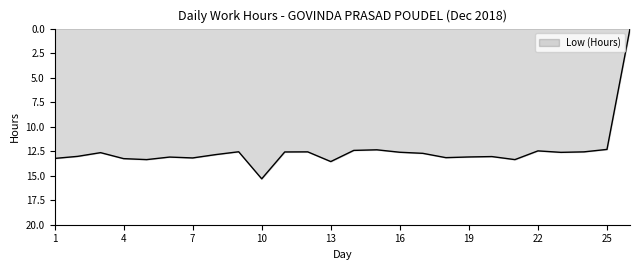

What is the difference between the maximum and minimum values?

15.3